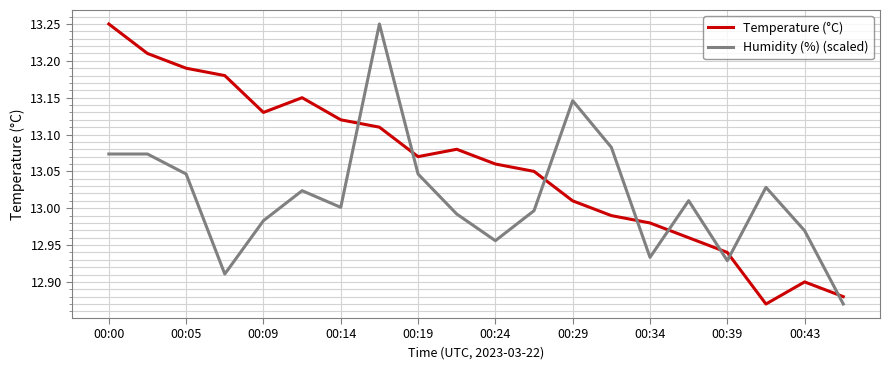

True or false: Temperature (°C) and Humidity (%) (scaled) intersect in this chart.

True